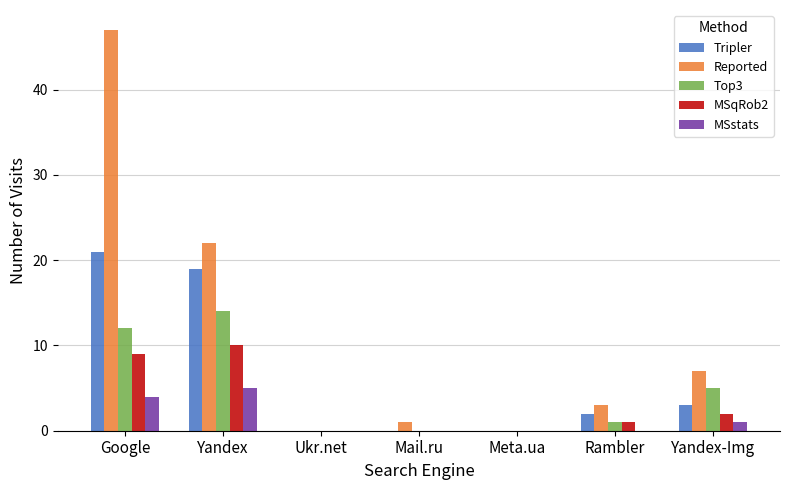

How many series are shown in this chart?

5